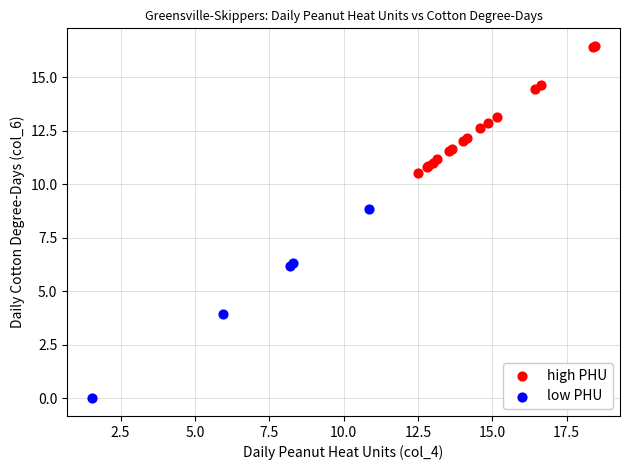

Which series has the largest Y range (max minus min)?

low PHU